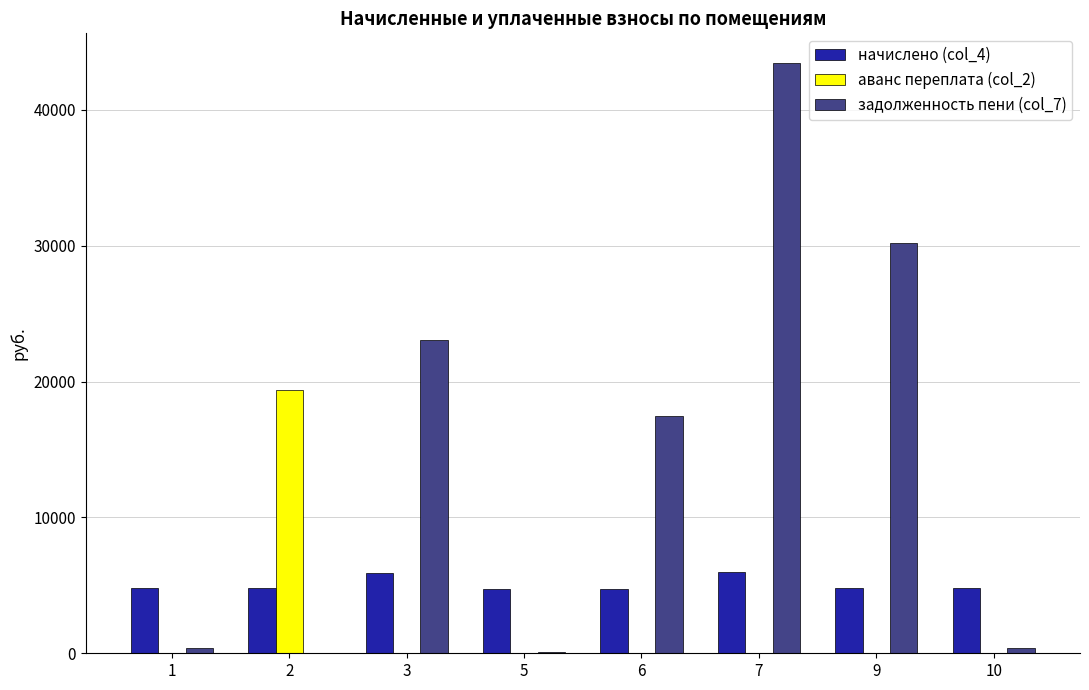

Which series has the largest range (max minus min)?

задолженность пени (col_7)